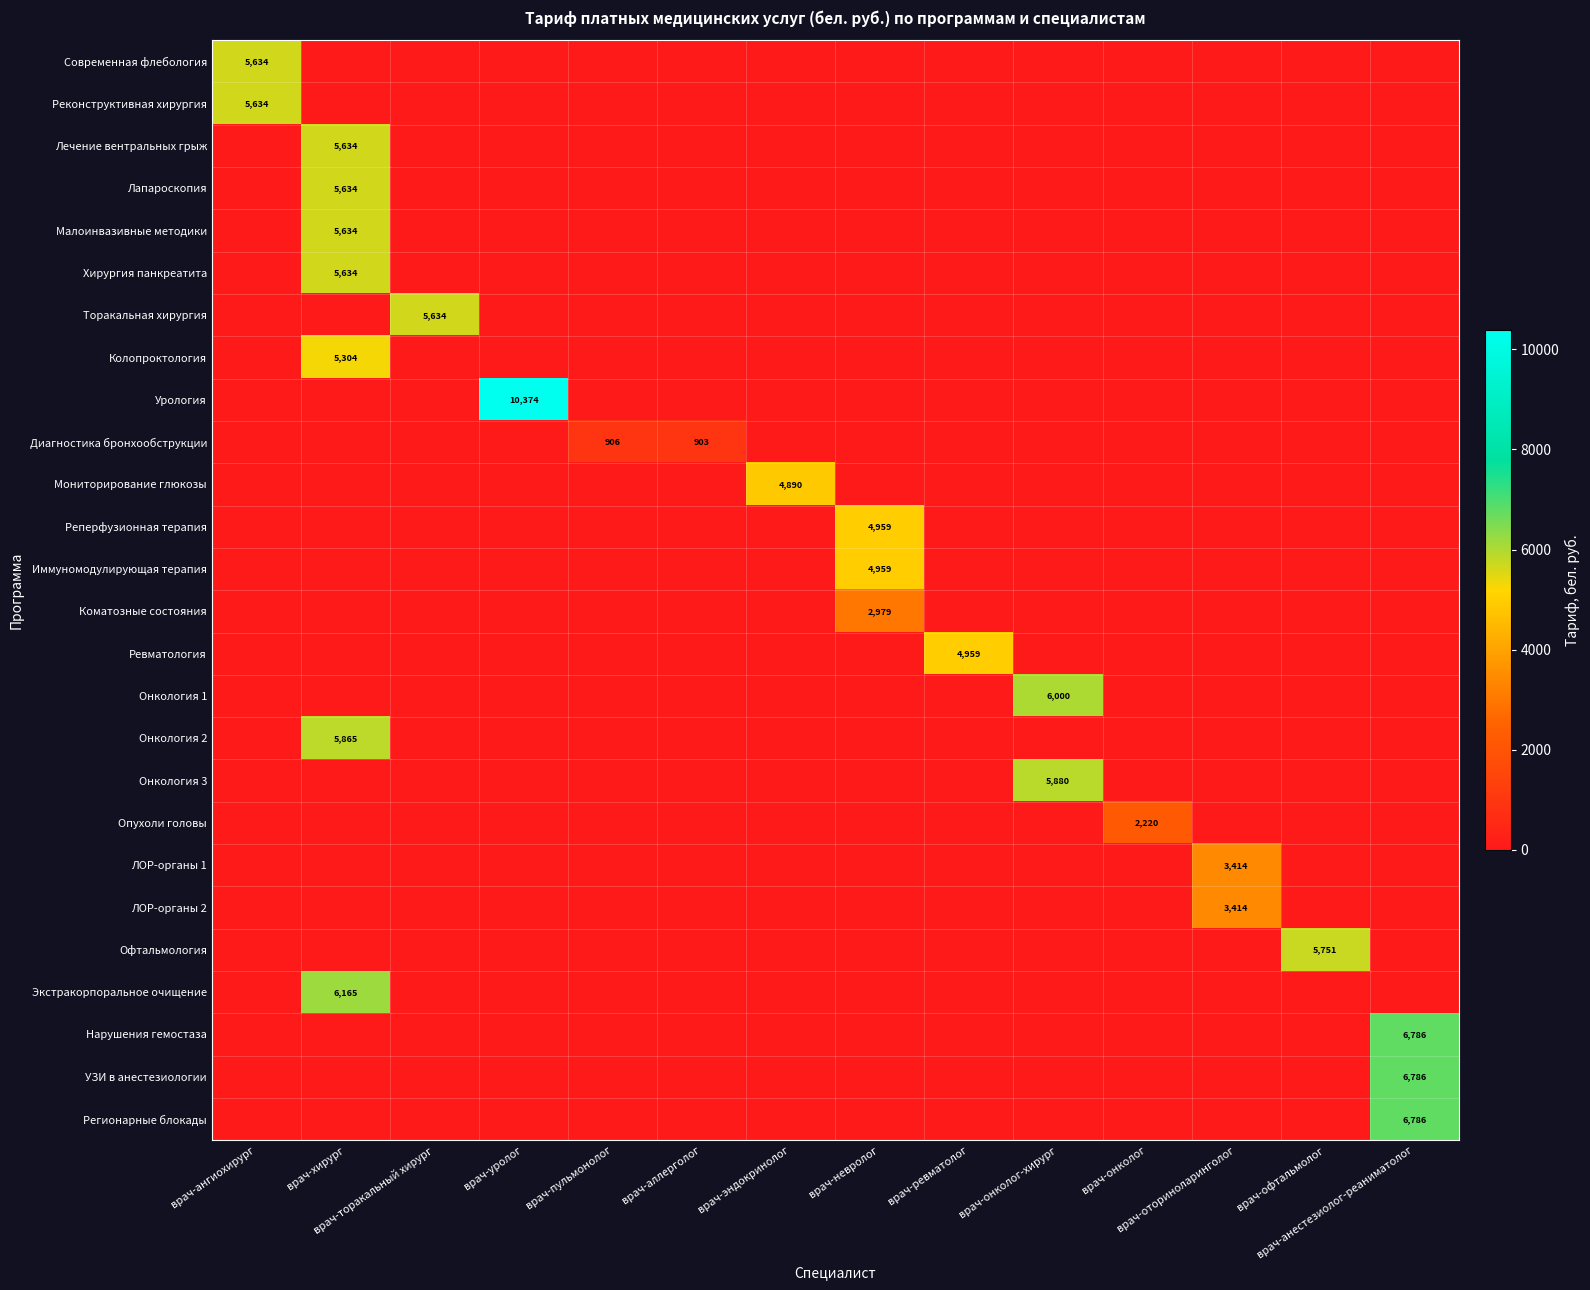

Count the number of categories in the chart.

14